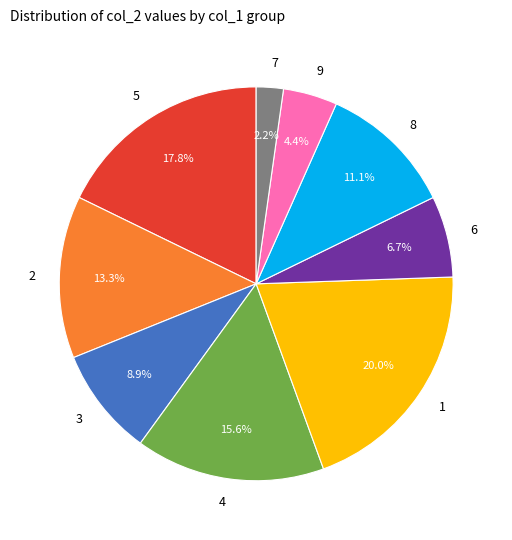

What portion of the pie excludes 2?

86.7%